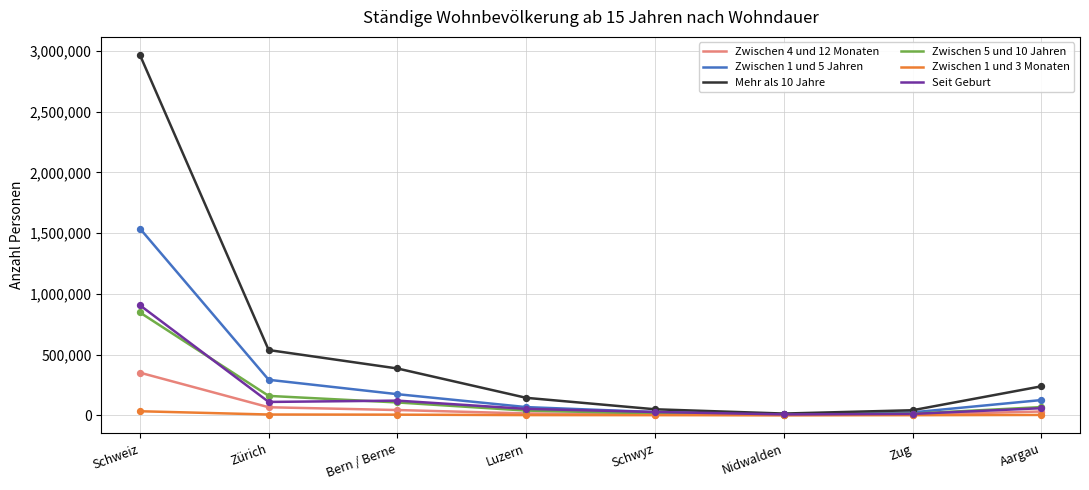

Is the value of Mehr als 10 Jahre at Aargau greater than the value of Zwischen 5 und 10 Jahren at Schweiz?

No